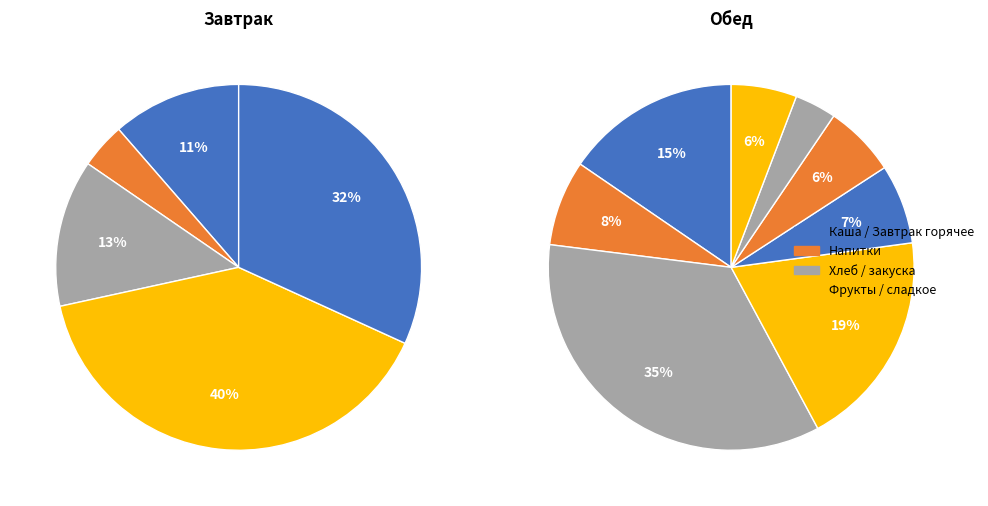

Does 6 account for over 50% of the chart?

No